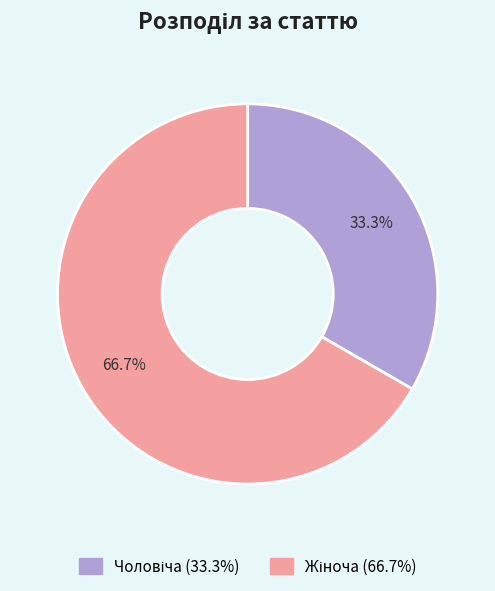

Does any single category account for the majority?

Yes